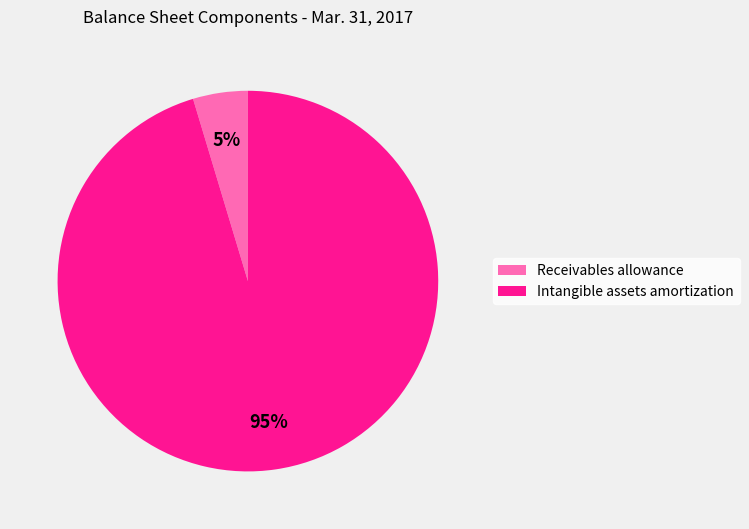

Is there any slice that represents more than half of the pie?

Yes